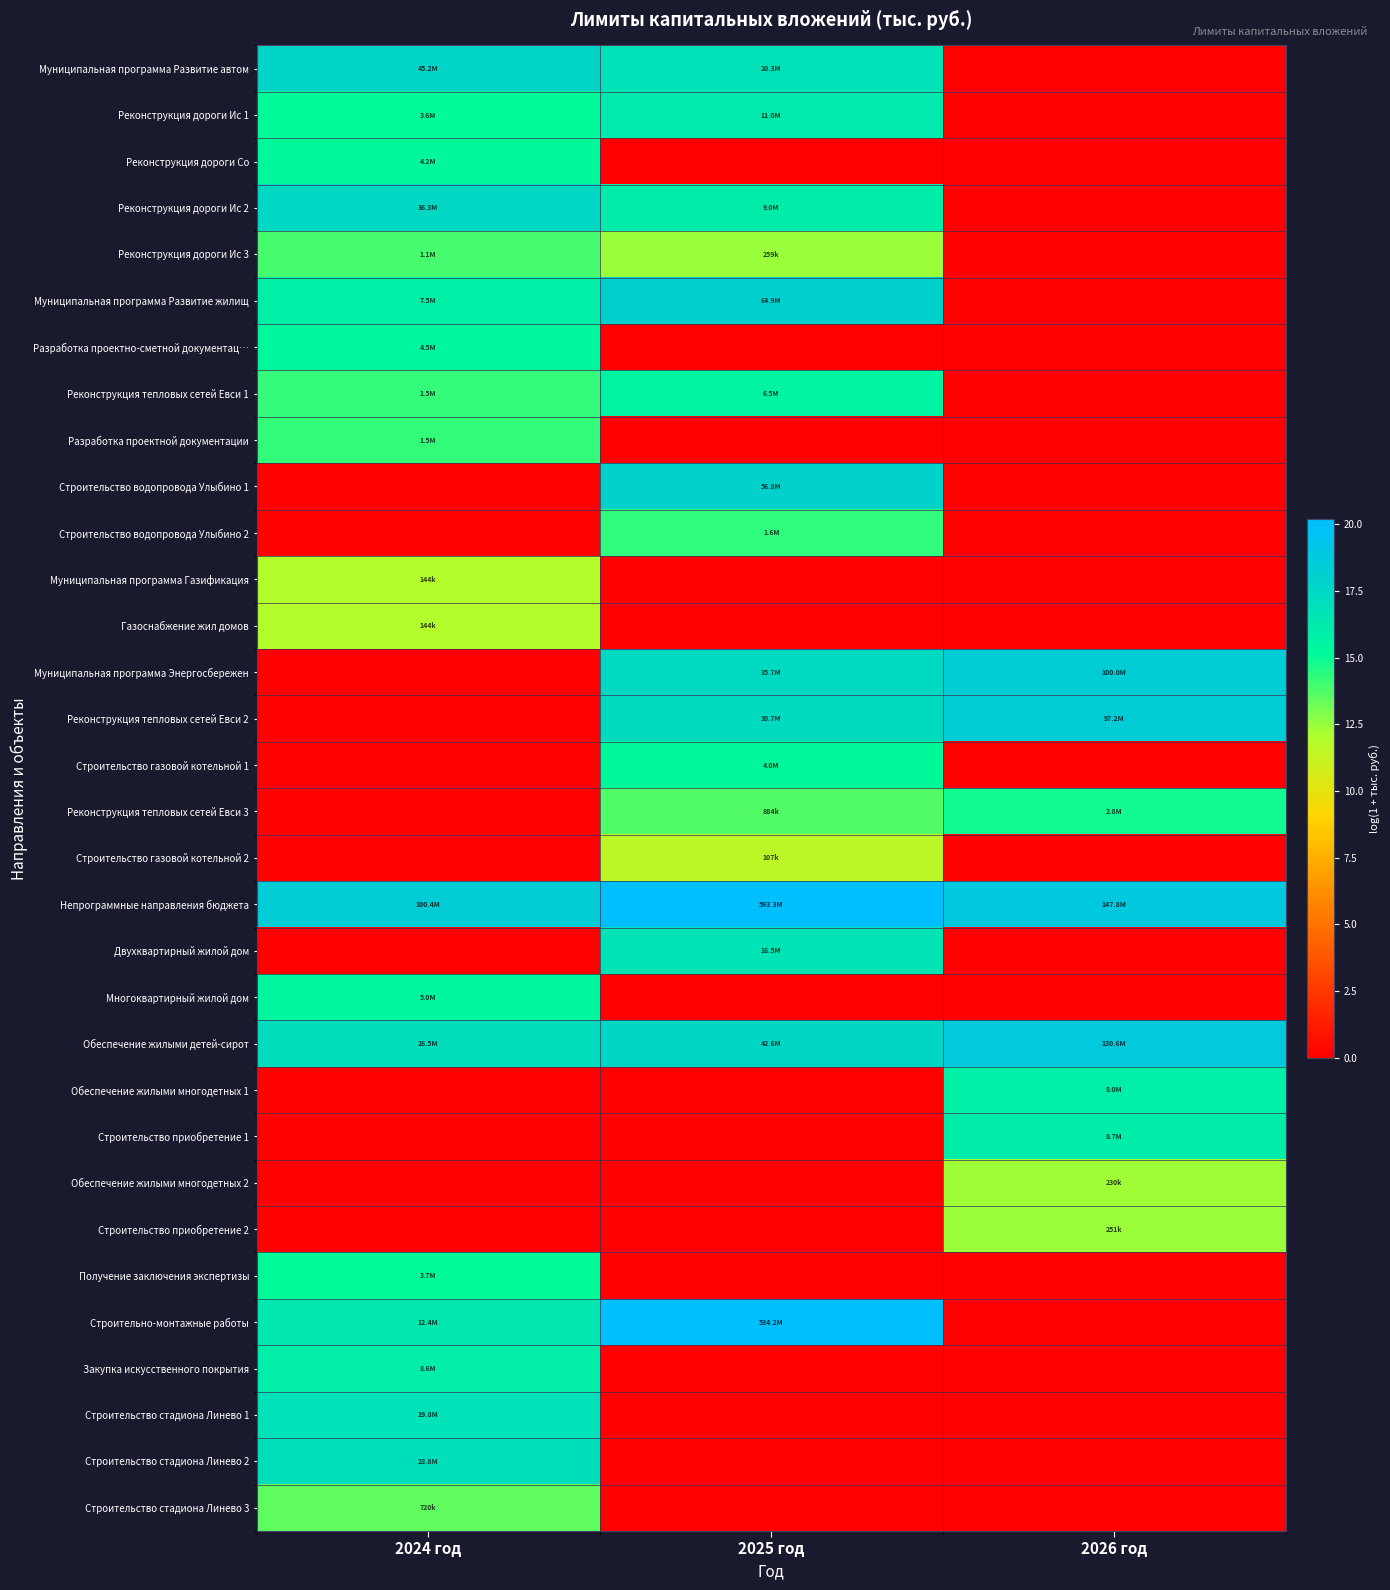

Count the number of categories in the chart.

3